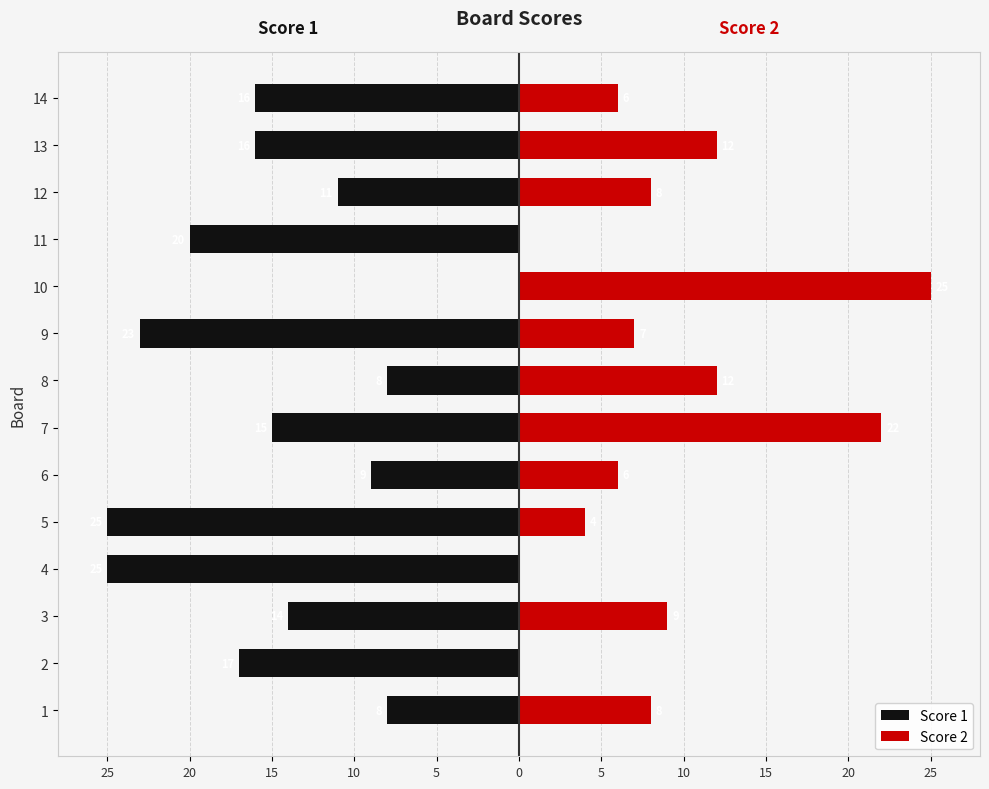

How many bars are there in each group?

2